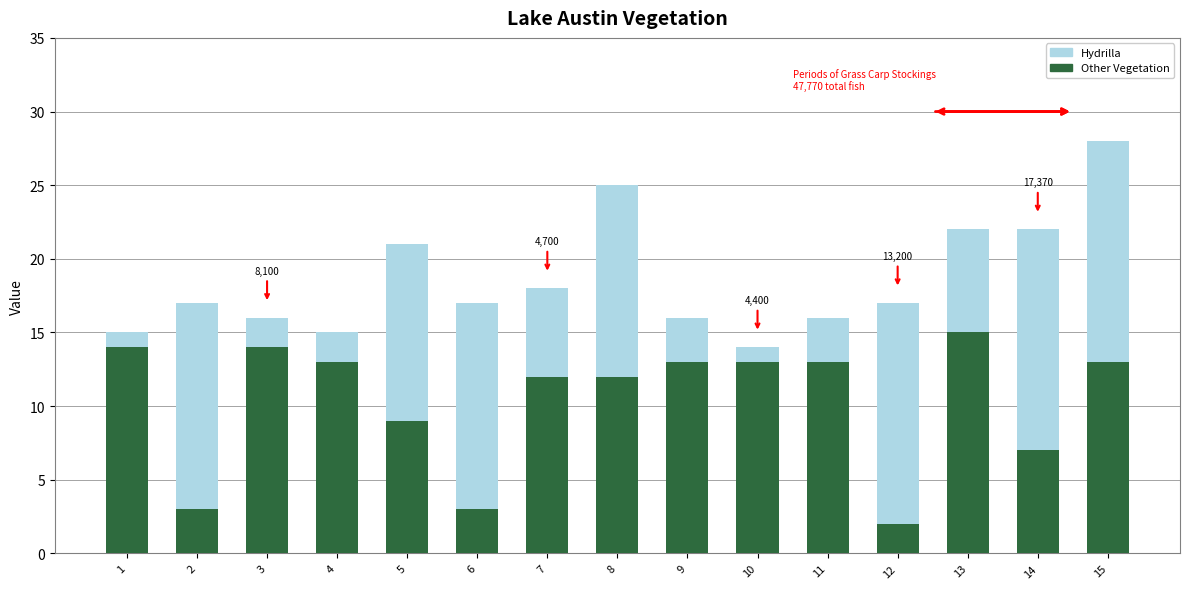

Does the chart contain stacked bars?

Yes